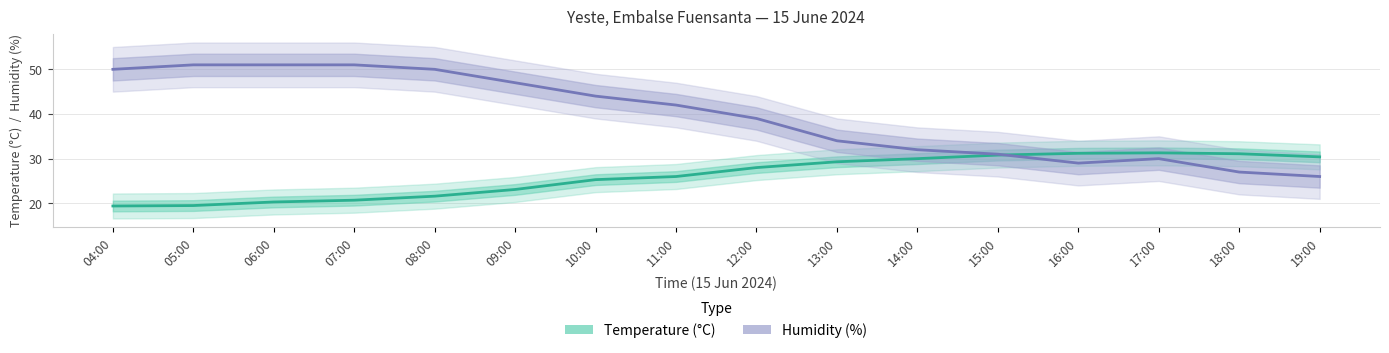

True or false: Temperature (°C) has a value of 31.1 at 18:00.

True